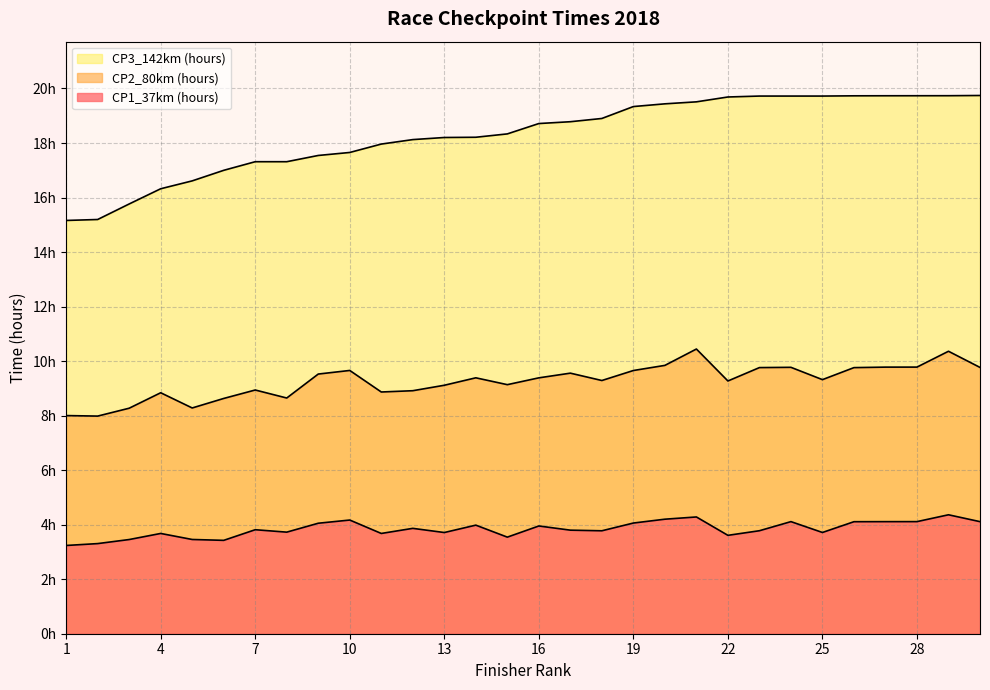

Reading left to right, extract all data points from this chart.

CP1_37km (hours): 1=3.2	2=3.3	3=3.5	4=3.7	5=3.5	6=3.4	7=3.8	8=3.7	9=4.1	10=4.2	11=3.7	12=3.9	13=3.7	14=4.0	15=3.5	16=4.0	17=3.8	18=3.8	19=4.1	20=4.2	21=4.3	22=3.6	23=3.8	24=4.1	25=3.7	26=4.1	27=4.1	28=4.1	29=4.4	30=4.1
CP2_80km (hours): 1=8.0	2=8.0	3=8.3	4=8.8	5=8.3	6=8.6	7=8.9	8=8.6	9=9.5	10=9.7	11=8.9	12=8.9	13=9.1	14=9.4	15=9.1	16=9.4	17=9.6	18=9.3	19=9.7	20=9.8	21=10.4	22=9.3	23=9.8	24=9.8	25=9.3	26=9.8	27=9.8	28=9.8	29=10.4	30=9.8
CP3_142km (hours): 1=15.2	2=15.2	3=15.8	4=16.3	5=16.6	6=17.0	7=17.3	8=17.3	9=17.5	10=17.7	11=18.0	12=18.1	13=18.2	14=18.2	15=18.3	16=18.7	17=18.8	18=18.9	19=19.3	20=19.4	21=19.5	22=19.7	23=19.7	24=19.7	25=19.7	26=19.7	27=19.7	28=19.7	29=19.7	30=19.7